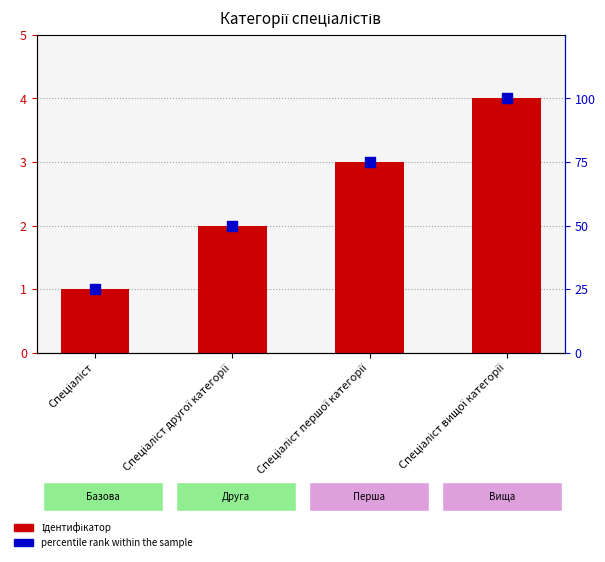

Which series has the largest Y range (max minus min)?

percentile rank within the sample